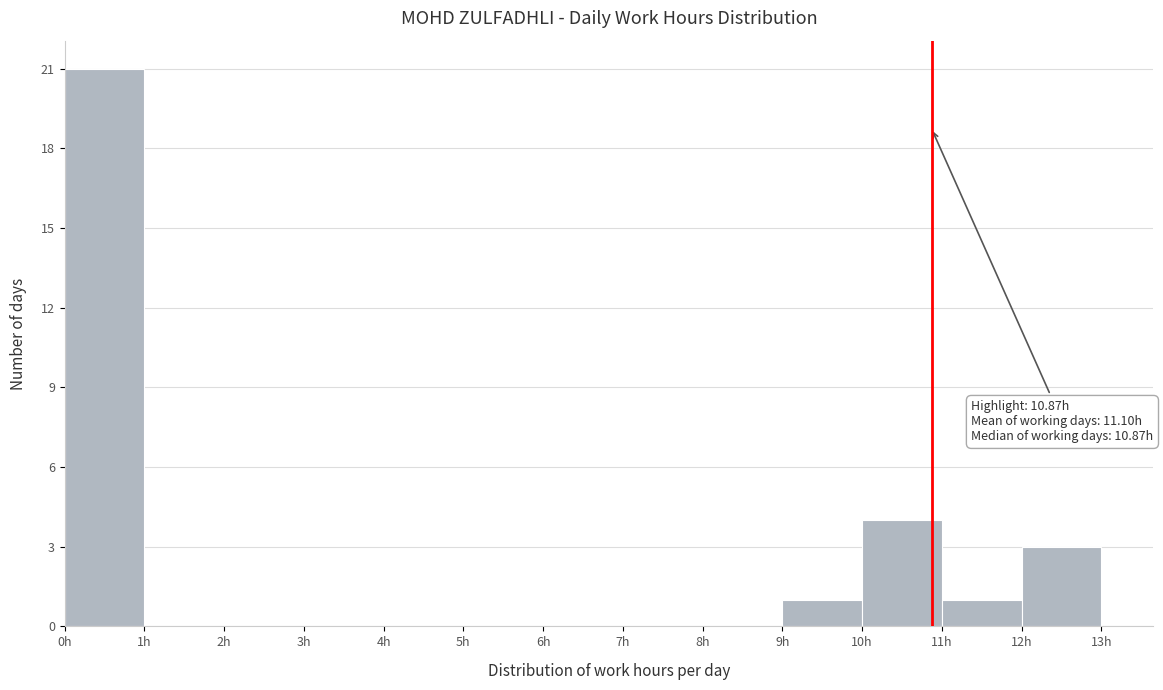

Which range on the x-axis has the tallest bar?

0 to 1